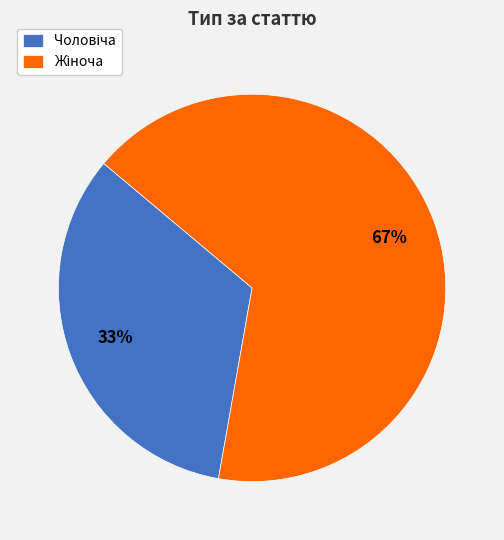

Is there a majority slice in this chart?

Yes